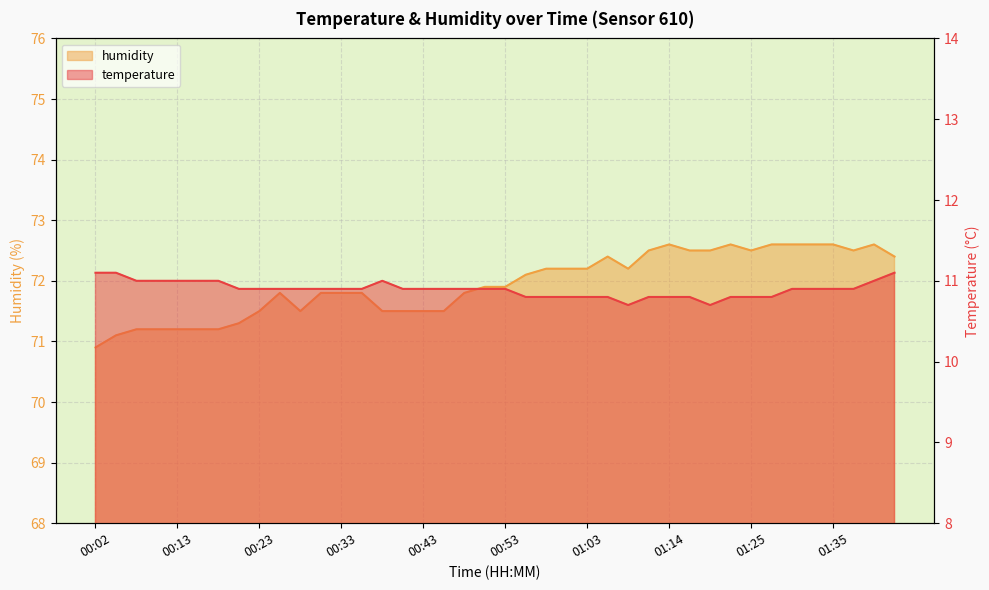

What is the difference between the temperature values at 00:20 and 01:43?

0.2